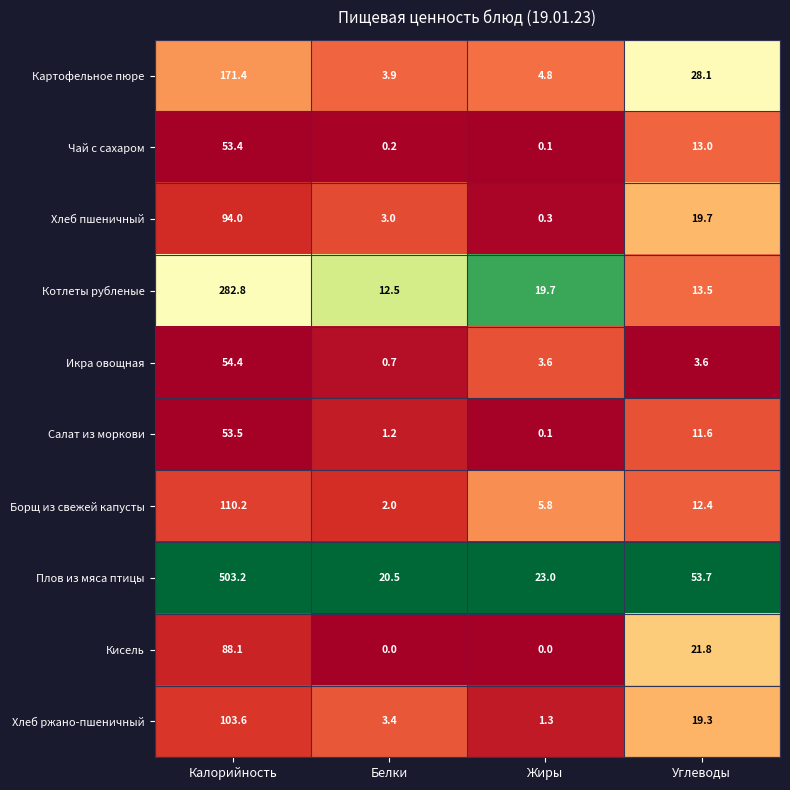

Which series changed the most between Белки and Углеводы?

Плов из мяса птицы